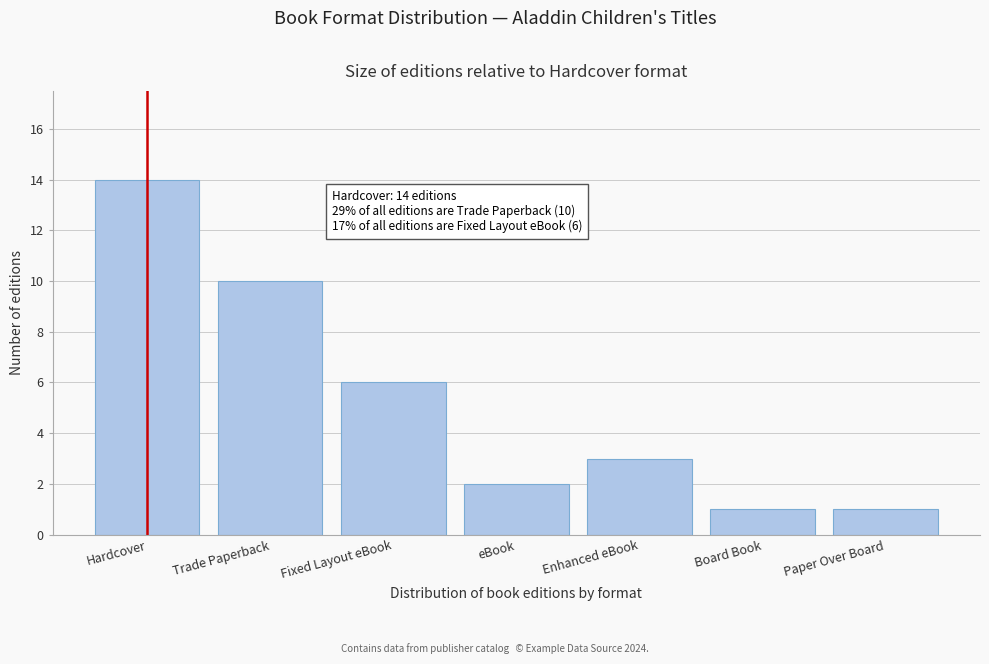

Reading left to right, transcribe all the data shown in this chart.

14	10	6	2	3	1	1